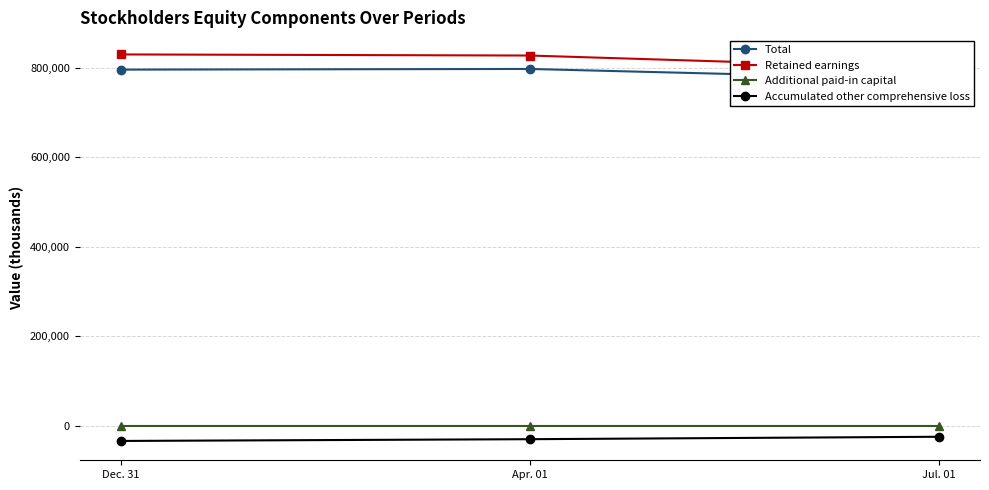

Is this an area chart (filled region under the line)?

No